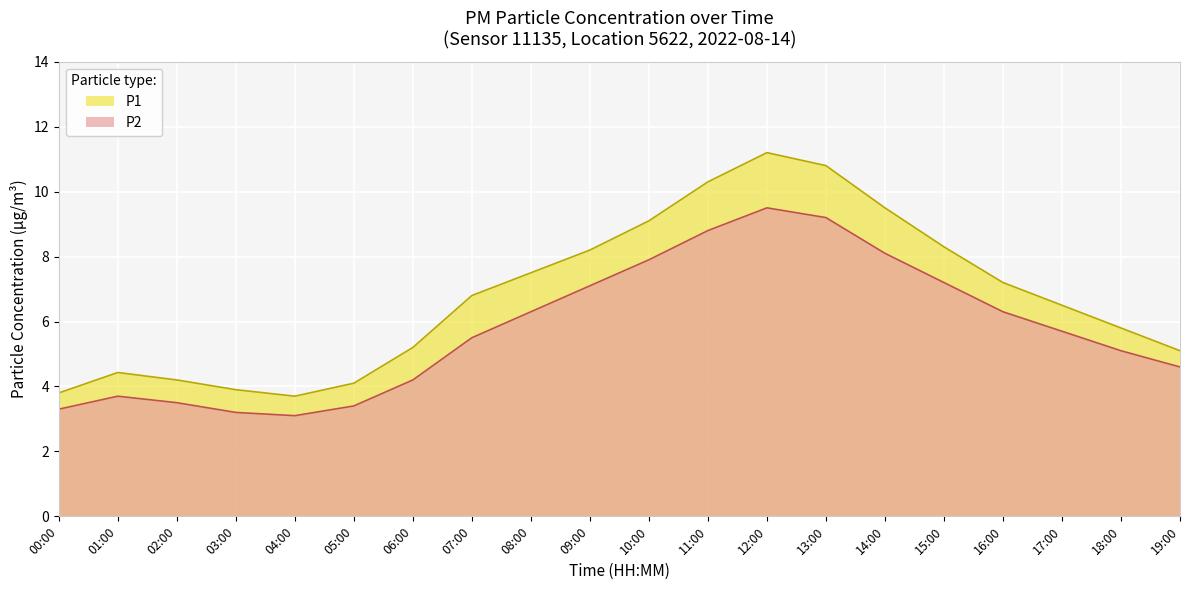

At which label does P1 reach its minimum?

04:00